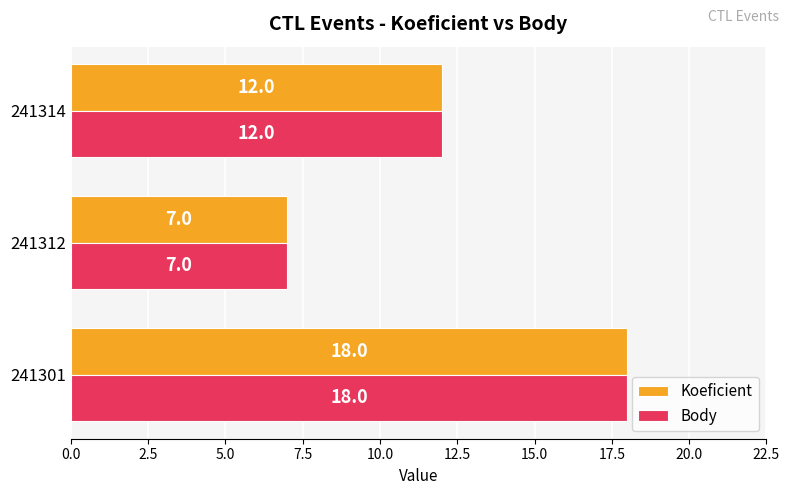

Rank the categories by Body value from lowest to highest.

241312, 241314, 241301